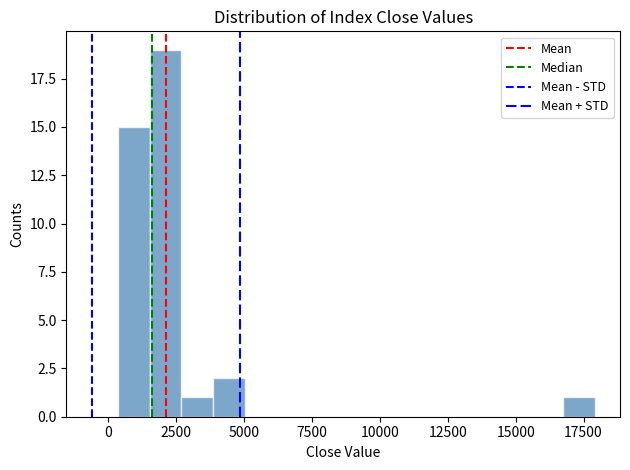

Around what value on the x-axis is the tallest bar? Give the approximate position of its centre, as read against the axis.

2000